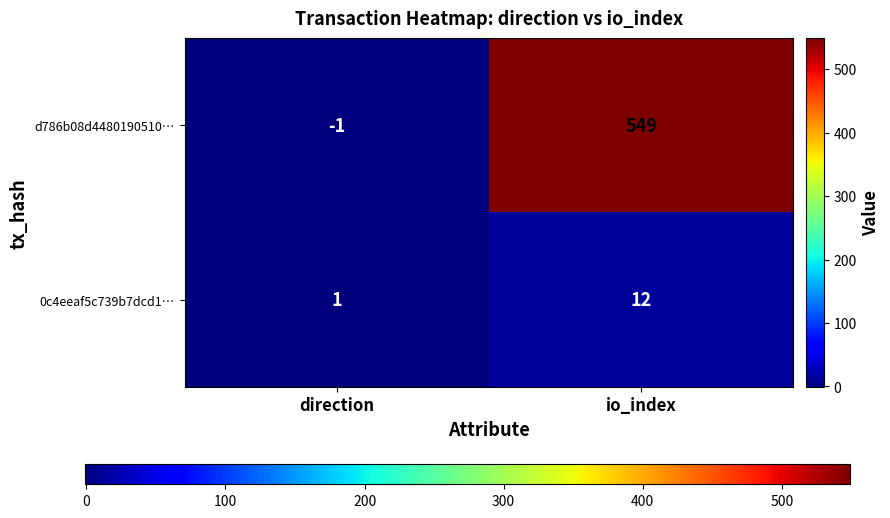

Which category has the lowest value across all series?

direction